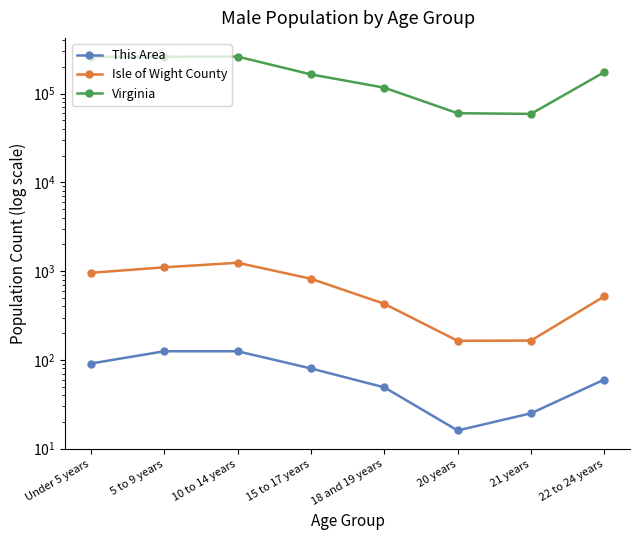

Where does the This Area series first go above 80?

Under 5 years